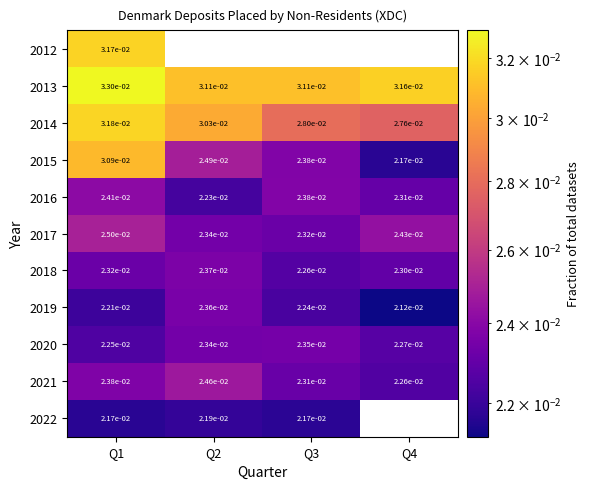

At which category is the sum across all series the highest?

Q1